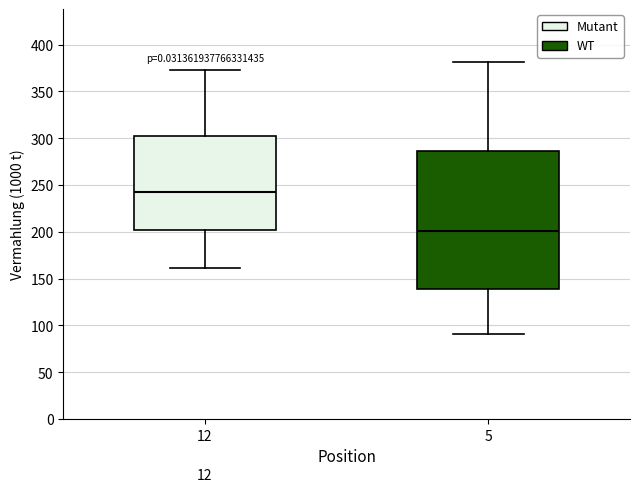

Reading left to right, transcribe this box plot: for each box, give where its median line is, the range the box spans, and where its two whiskers end, as read against the y-axis. The values are not printed on the chart, so give them approximately, as read against the axis.

12: median 240, box 200 to 305, whiskers 160 to 375
5: median 200, box 140 to 285, whiskers 90 to 380